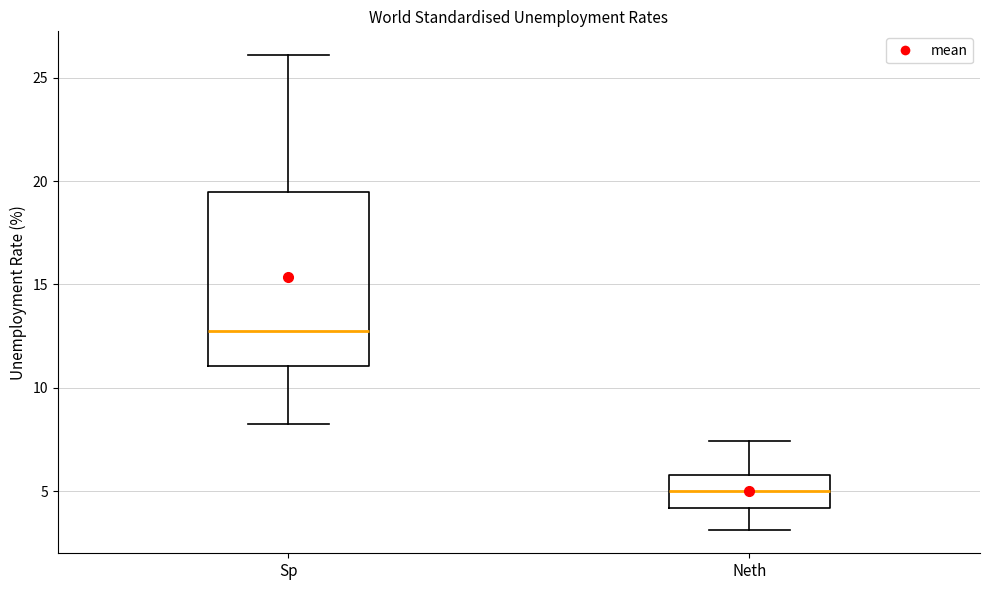

Comparing the boxes themselves (not the whiskers), which one is the tallest?

Sp